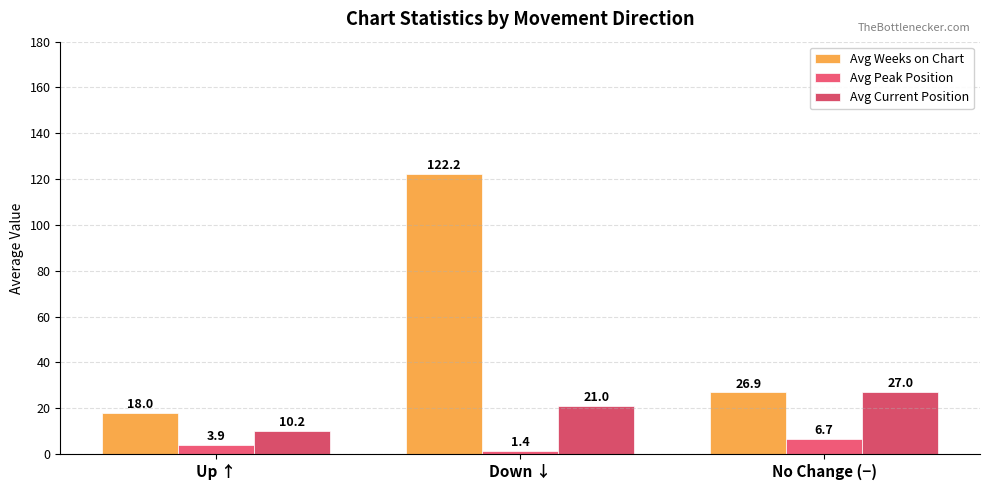

Reading right to left, extract all data points from this chart.

Avg Weeks on Chart: No Change (−)=26.9	Down ↓=122.2	Up ↑=18.0
Avg Peak Position: No Change (−)=6.7	Down ↓=1.4	Up ↑=3.9
Avg Current Position: No Change (−)=27.0	Down ↓=21.0	Up ↑=10.2